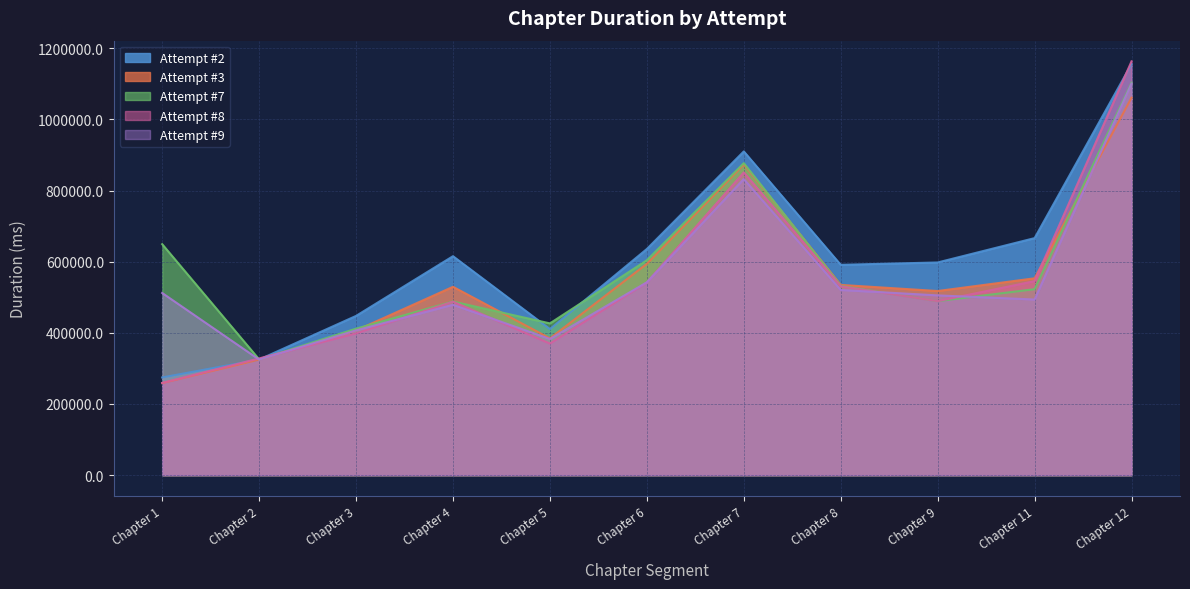

At which category is the sum across all series the highest?

Chapter 12